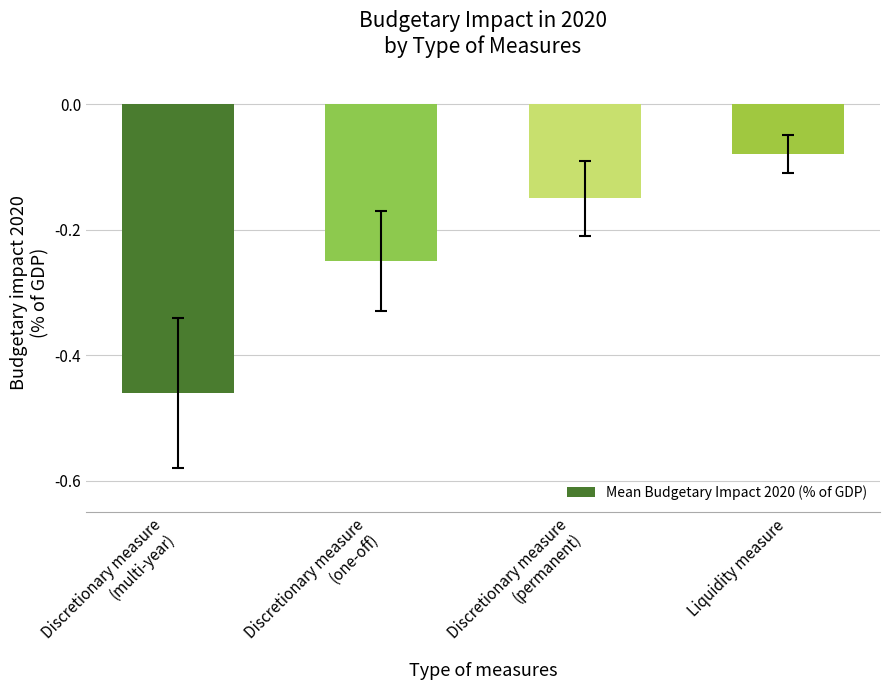

What position from the left is Liquidity measure?

4